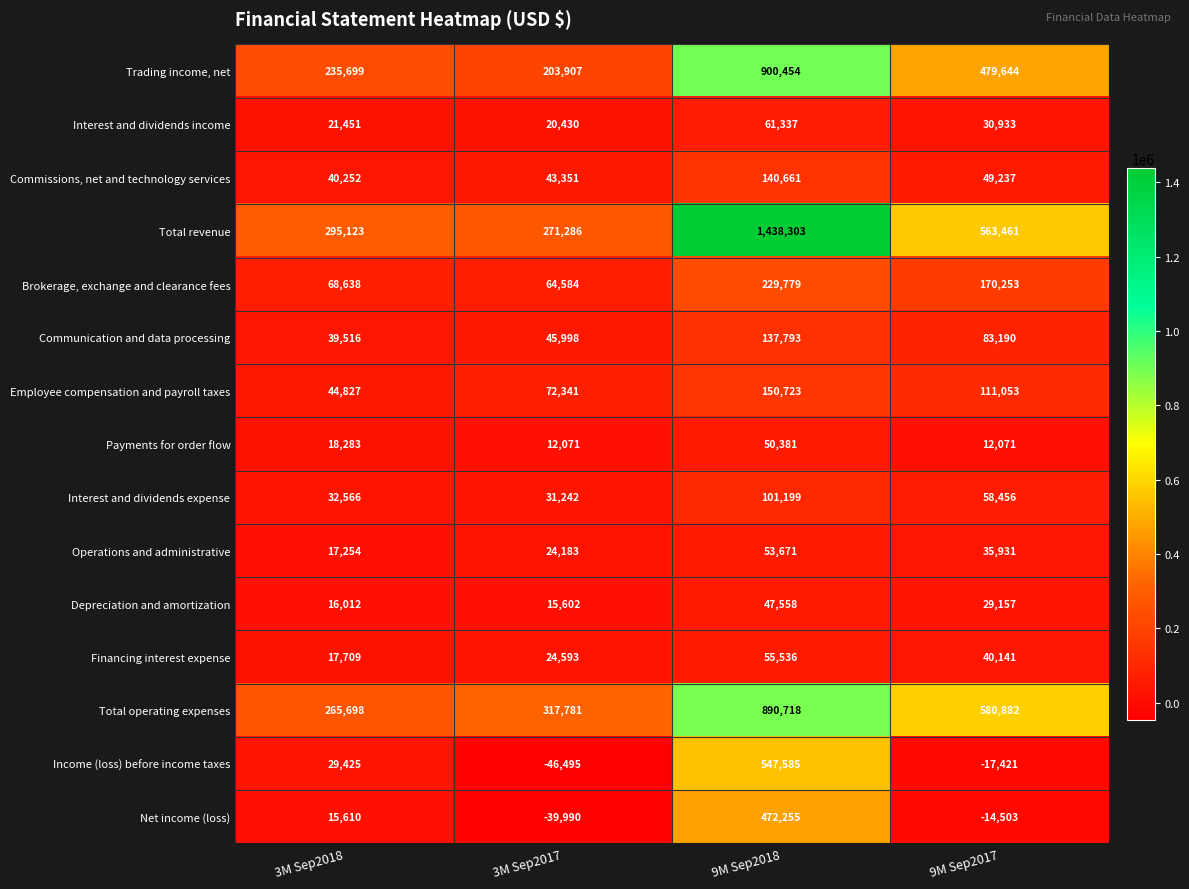

At which category is the sum across all series the highest?

9M Sep2018